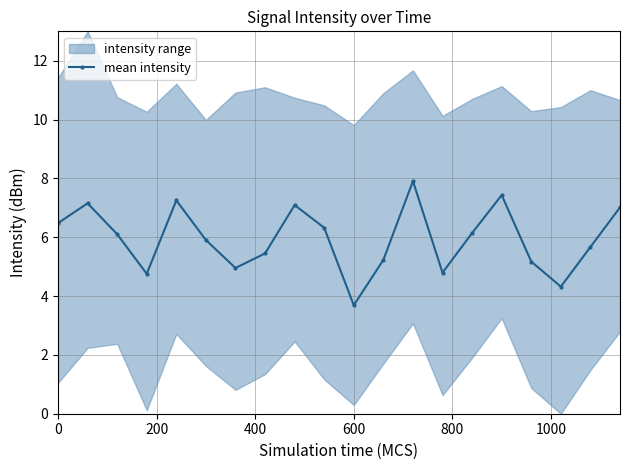

The value of mean intensity at 600 is 3.7. True or false?

True